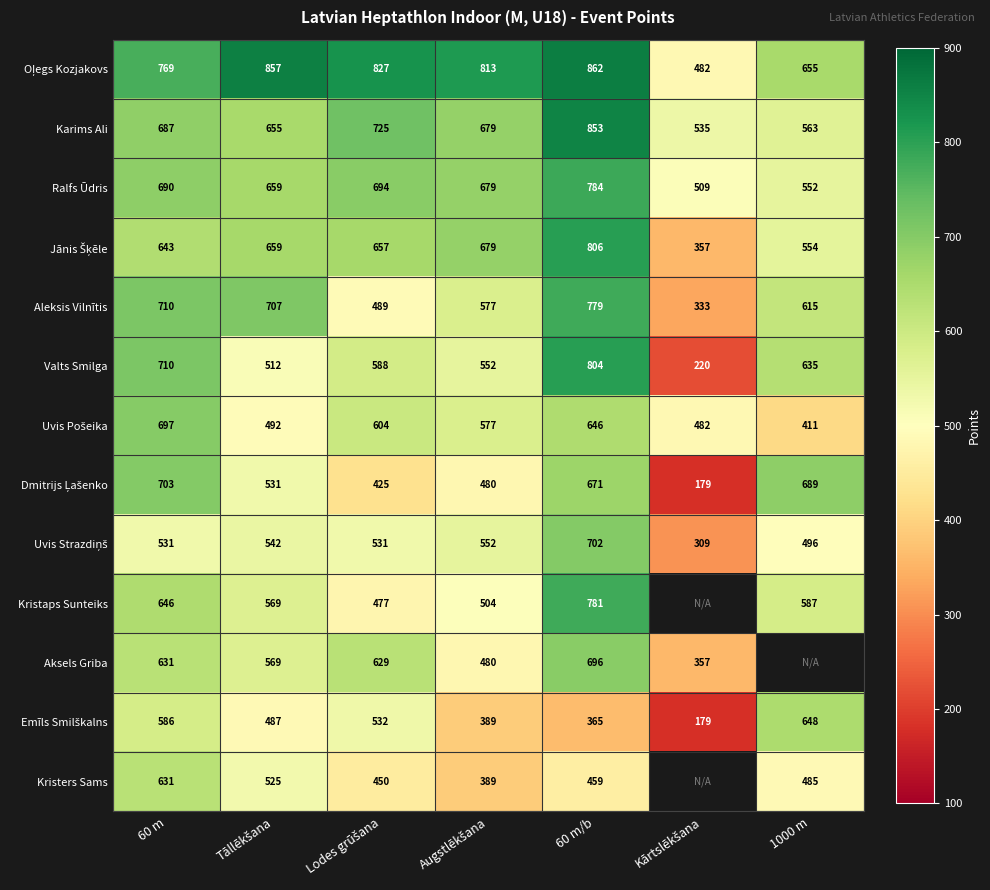

What is the total value across all series at 60 m/b?

9208